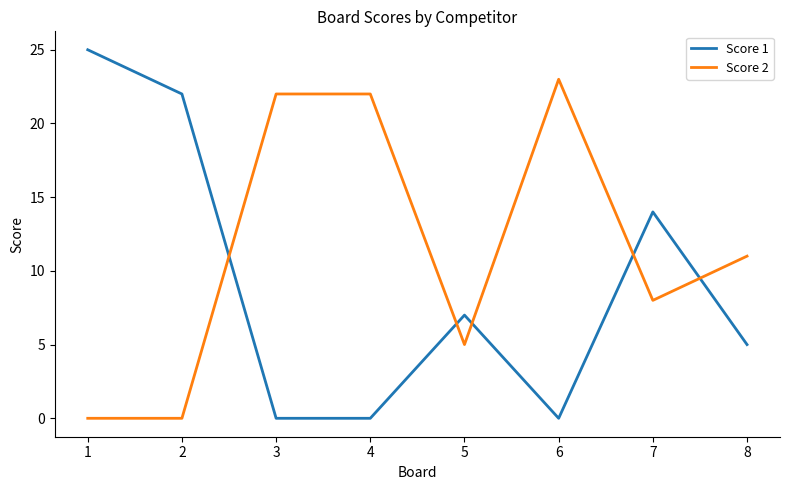

After their last crossing, which series has the higher values: Score 1 or Score 2?

Score 2